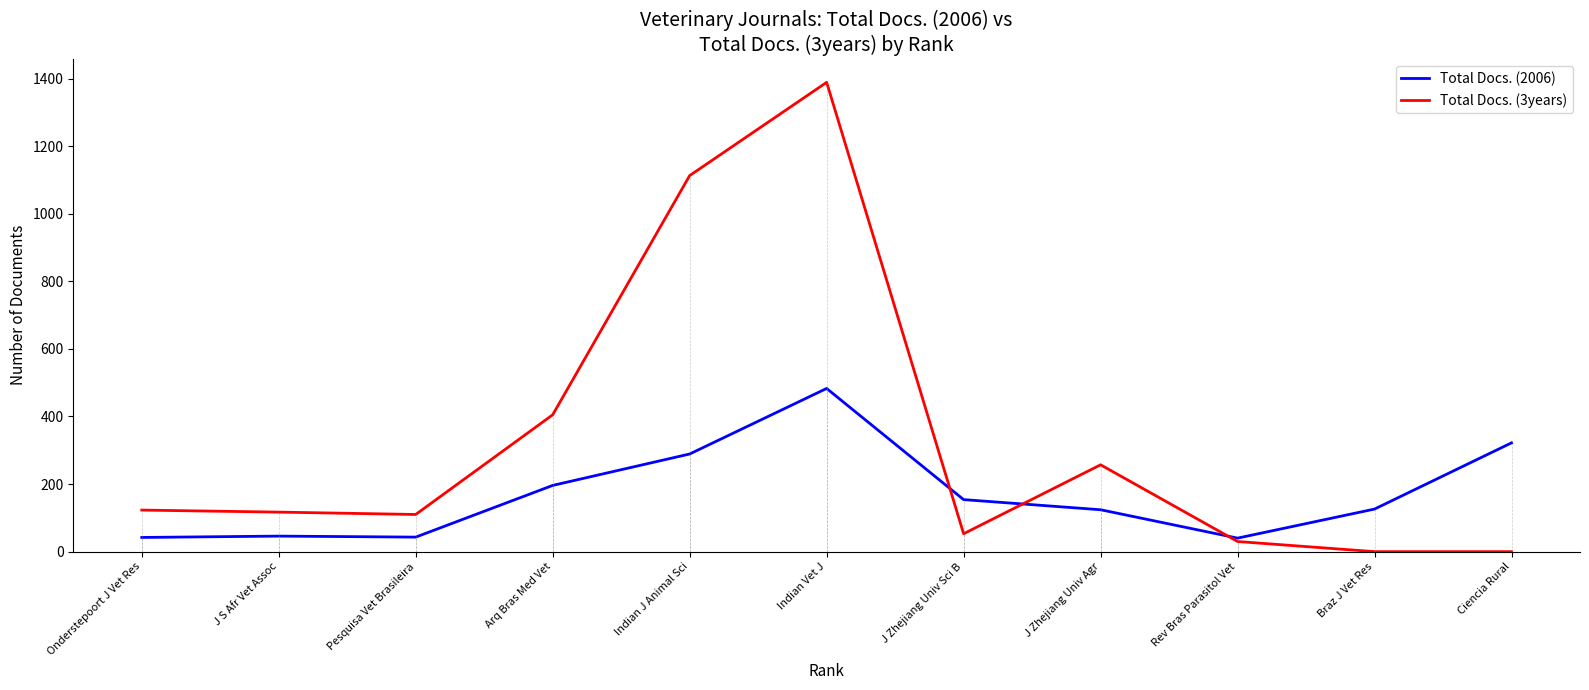

At which category is the sum across all series the highest?

Indian Vet J